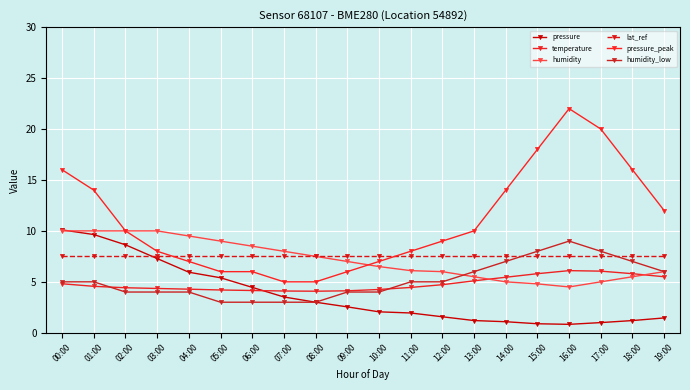

The value of pressure at 10:00 is 0.9. True or false?

False